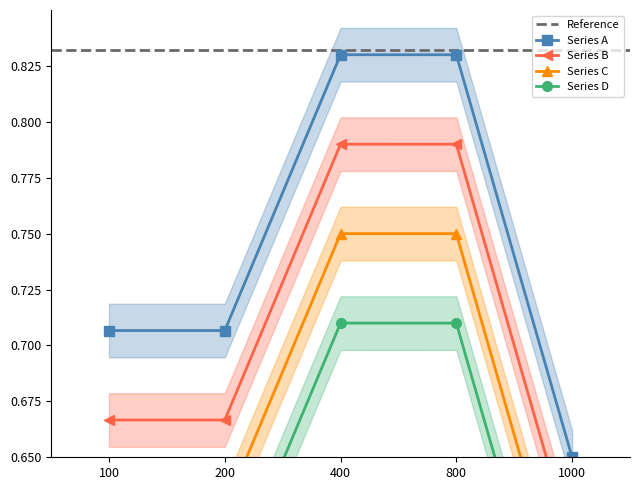

What is the sum of all values?

3.7